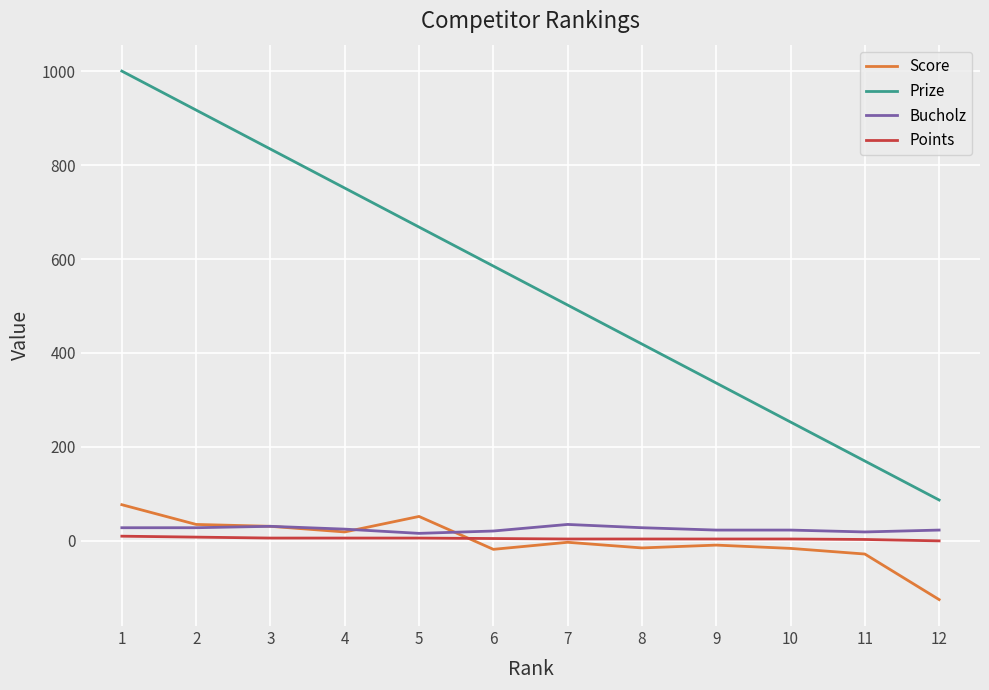

The value of Prize at 7 is 502. True or false?

True